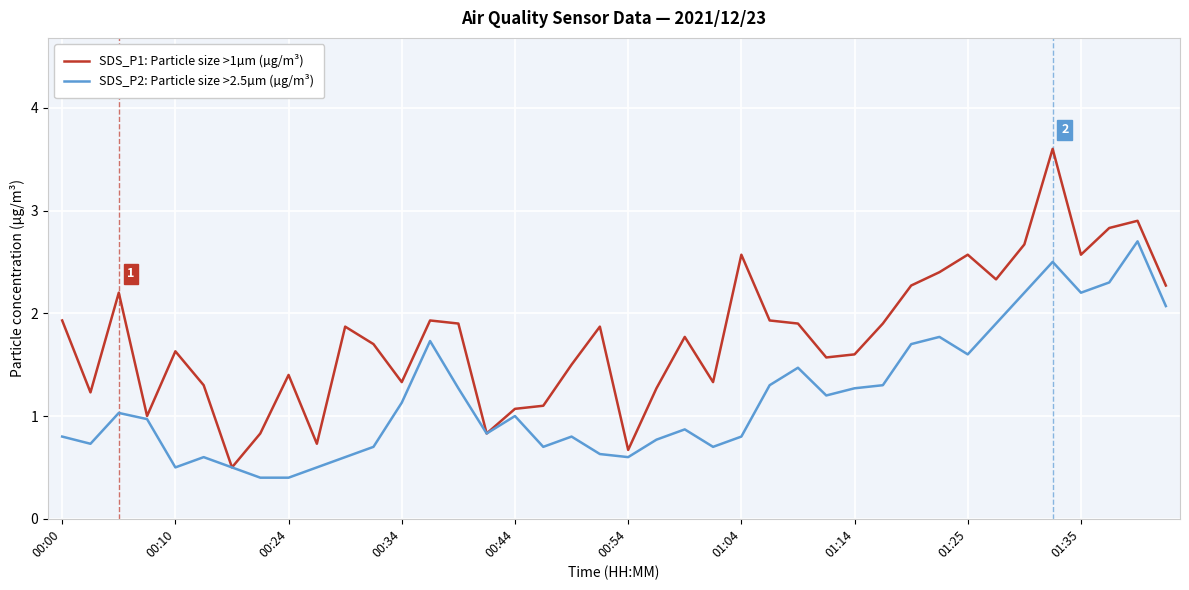

Which series has the largest range (max minus min)?

SDS_P1: Particle size >1µm (µg/m³)